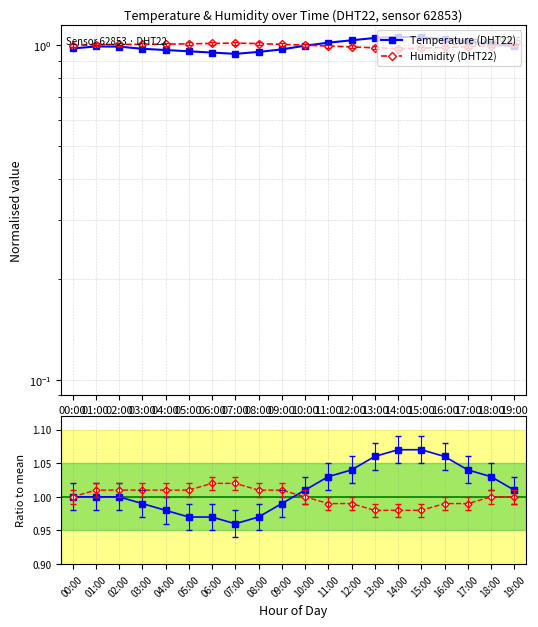

At which category does Humidity (DHT22) reach its first local peak?

07:00